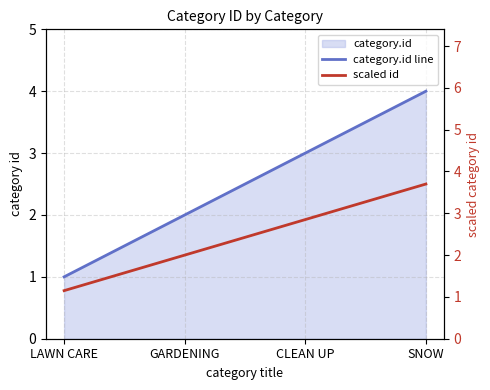

True or false: scaled id and category.id line intersect in this chart.

False